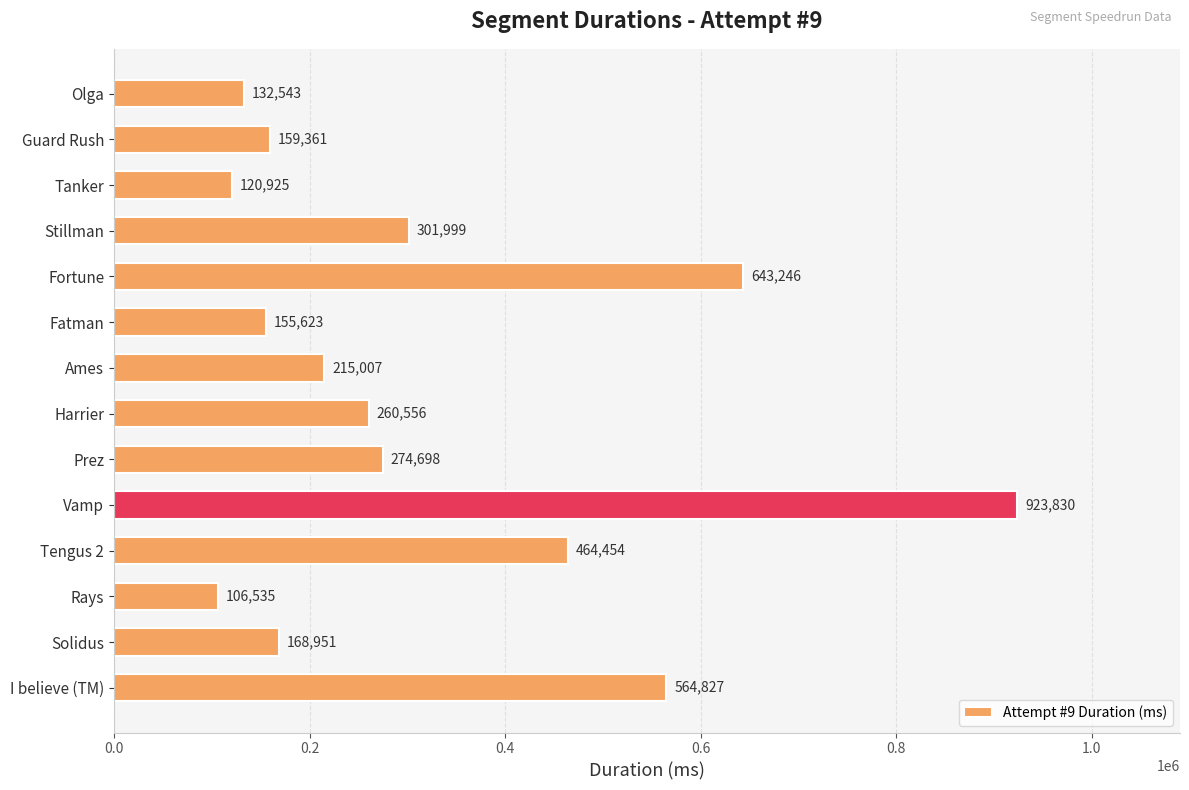

What is the average value?

320897